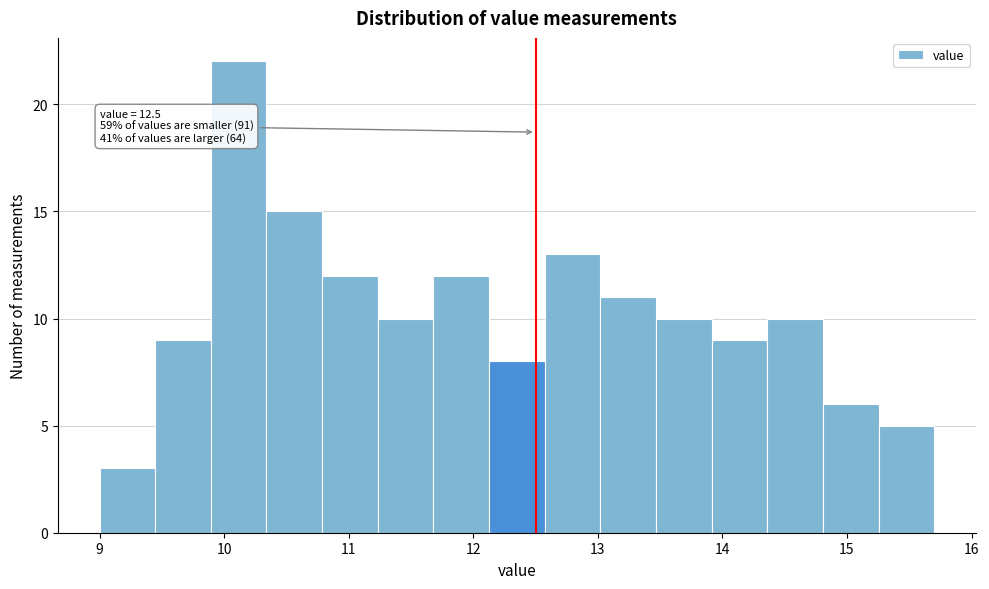

Over which range of the x-axis is the bar tallest?

9.9 to 10.3